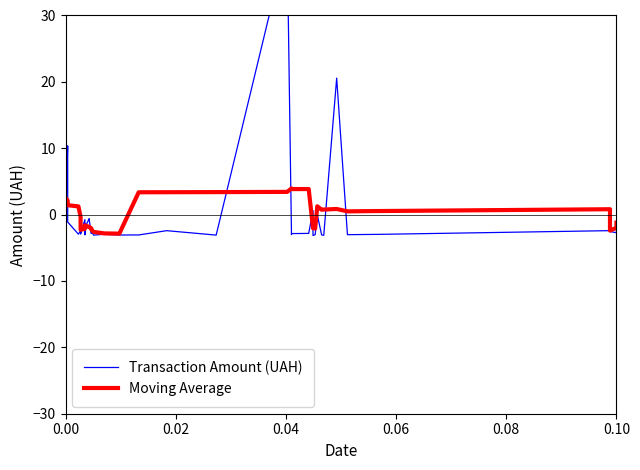

Which series has the largest total across all categories?

Transaction Amount (UAH)